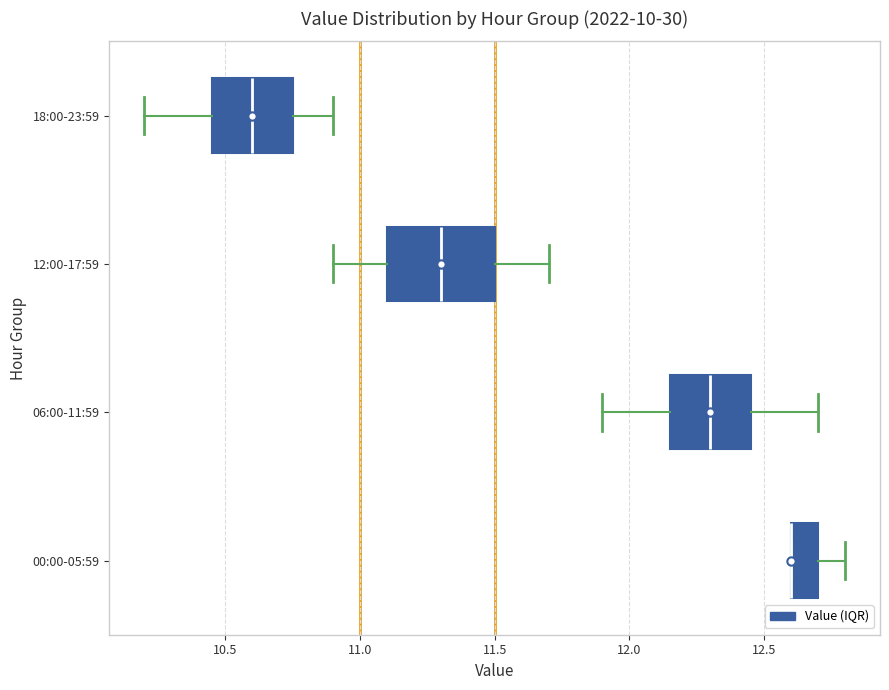

Reading bottom to top, read every box against the x-axis: the position of its median line, the range the box covers, and the ends of its whiskers. The values are not printed on the chart, so give them approximately, as read against the axis.

00:00-05:59: median 12.60 (drawn on the box's left edge), box 12.60 to 12.70, whiskers 12.60 to 12.80
06:00-11:59: median 12.30, box 12.15 to 12.45, whiskers 11.90 to 12.70
12:00-17:59: median 11.30, box 11.10 to 11.50, whiskers 10.90 to 11.70
18:00-23:59: median 10.60, box 10.45 to 10.75, whiskers 10.20 to 10.90